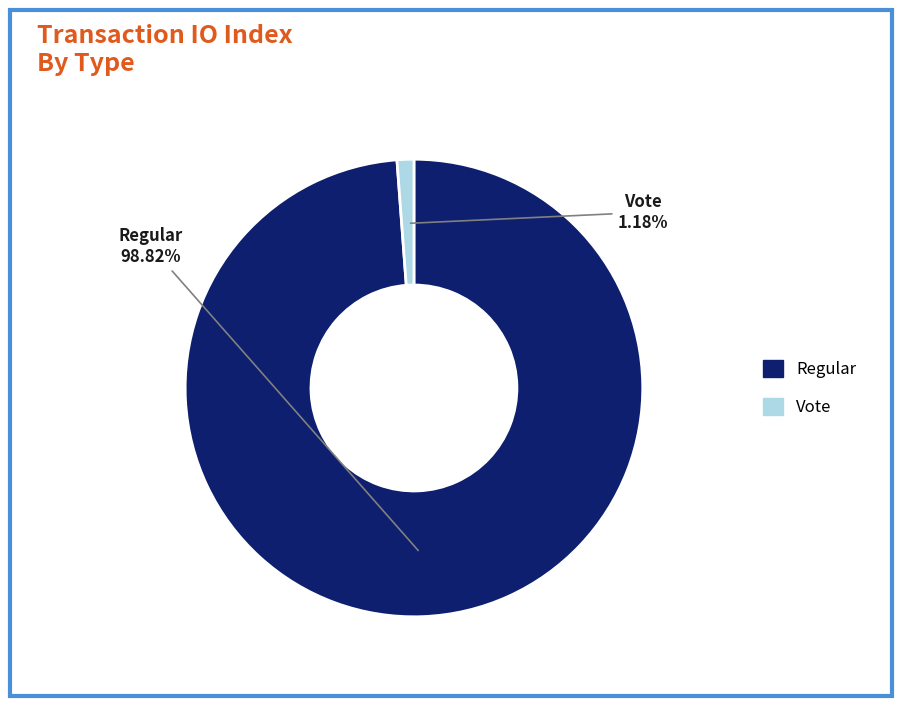

Is there a majority slice in this chart?

Yes